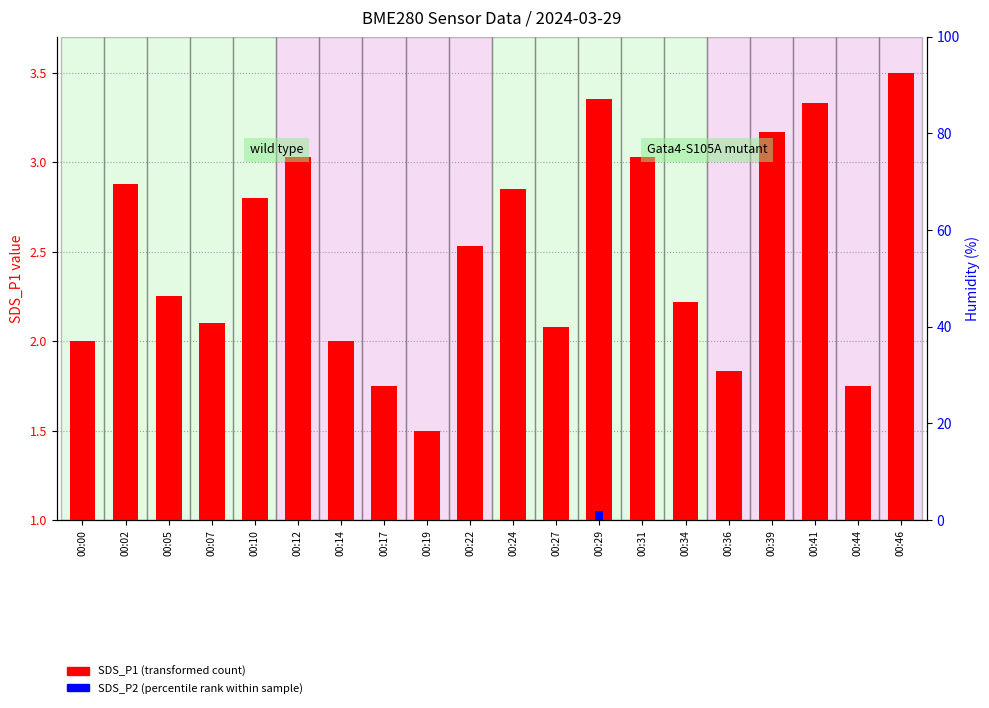

At which label does SDS_P1 (transformed count) first exceed 2?

00:02